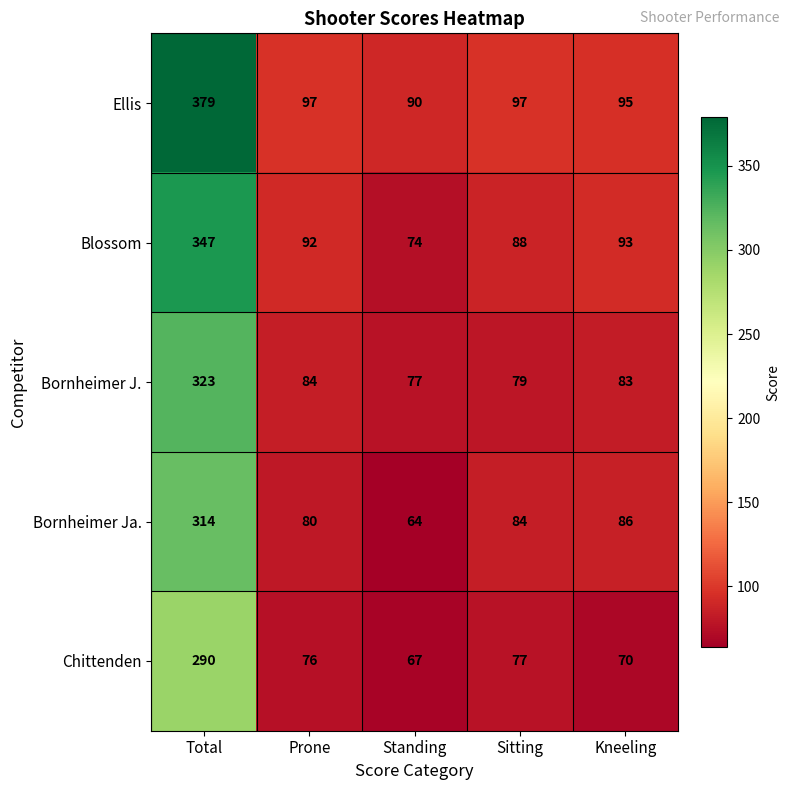

Read the Ellis value at Sitting, to the nearest 10.

100